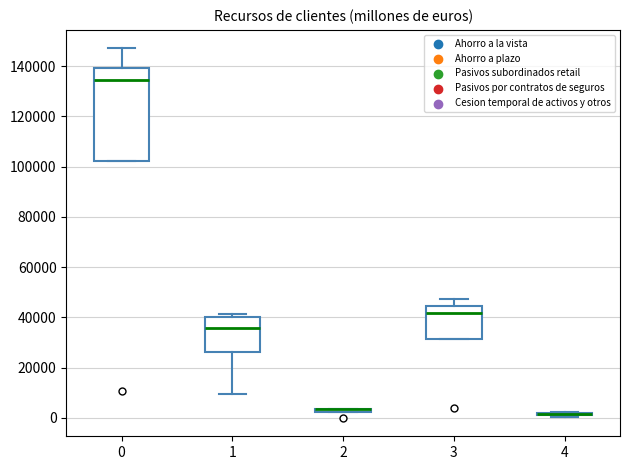

Where is the upper edge of the box at x = 0 on the y-axis? The values are not printed on the chart, so give them approximately, as read against the axis.

140000